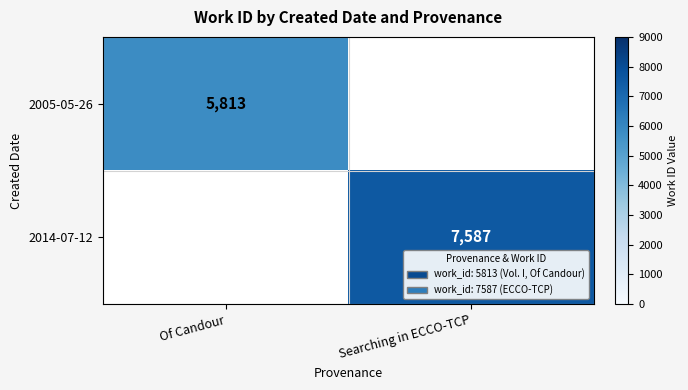

True or false: 2014-07-12 has a value of 10546 at Searching in ECCO-TCP.

False